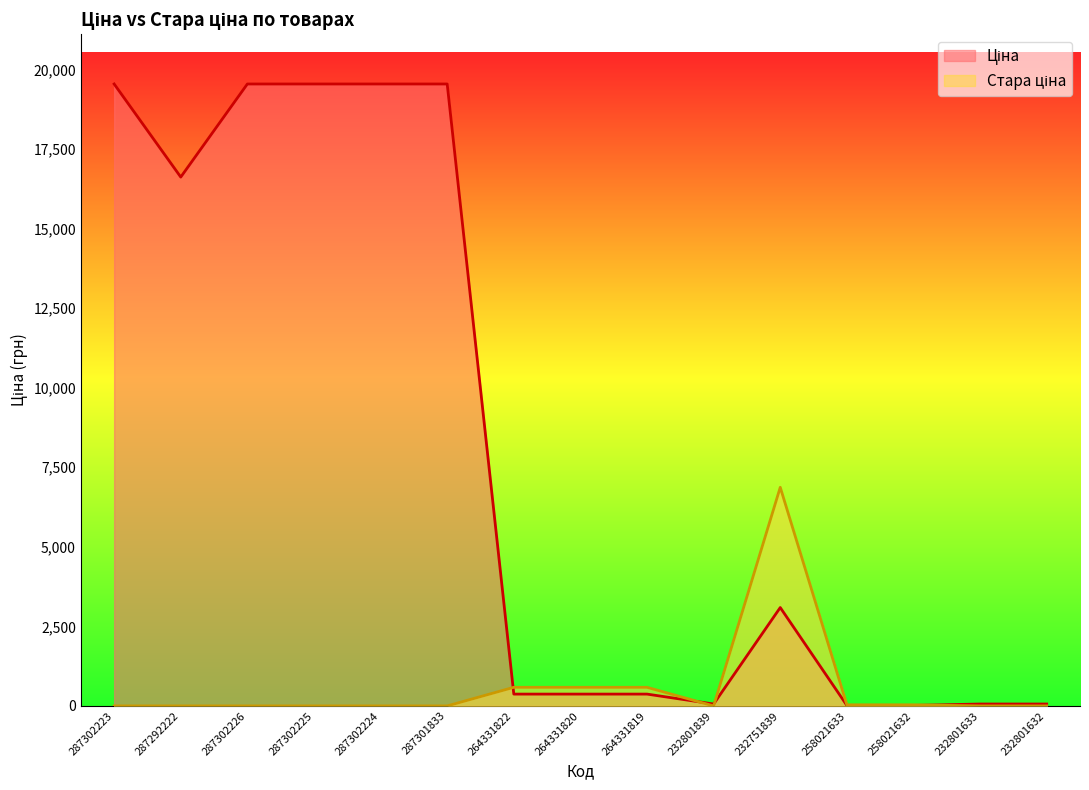

Is it true that Ціна equals 14.7 at 232801633?

False